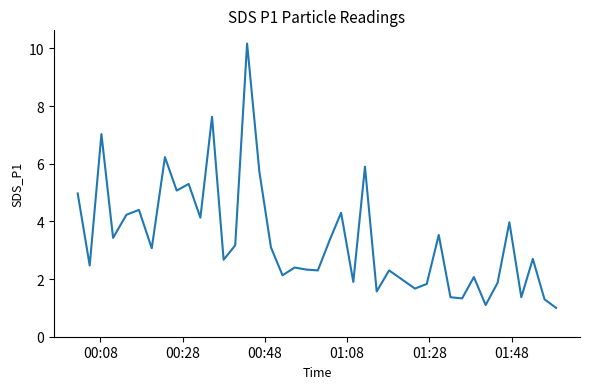

What is the difference between the maximum and minimum values?

9.2